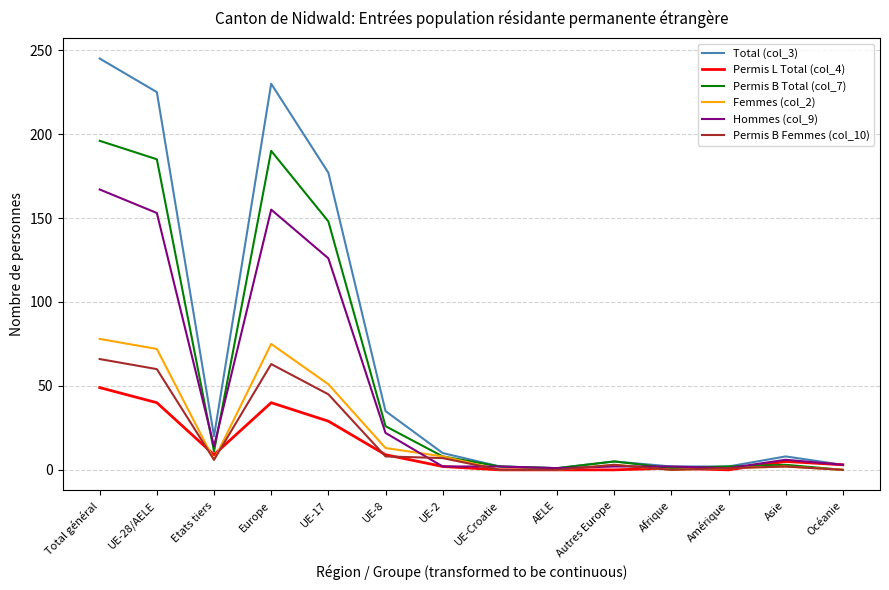

In Femmes (col_2), how many points are higher than both neighbors (excluding endpoints)?

3